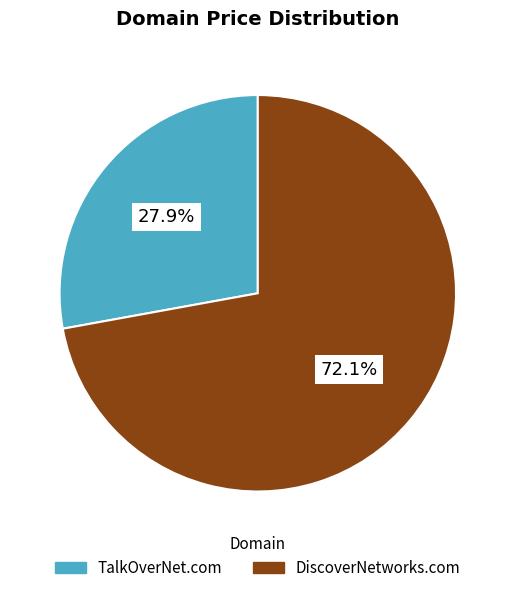

Combined, what portion of the pie is DiscoverNetworks.com and TalkOverNet.com?

100.0%